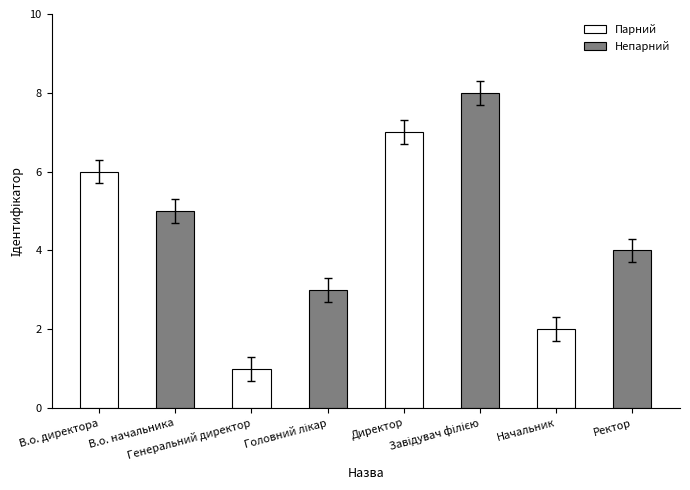

What is the minimum value shown in the chart?

1